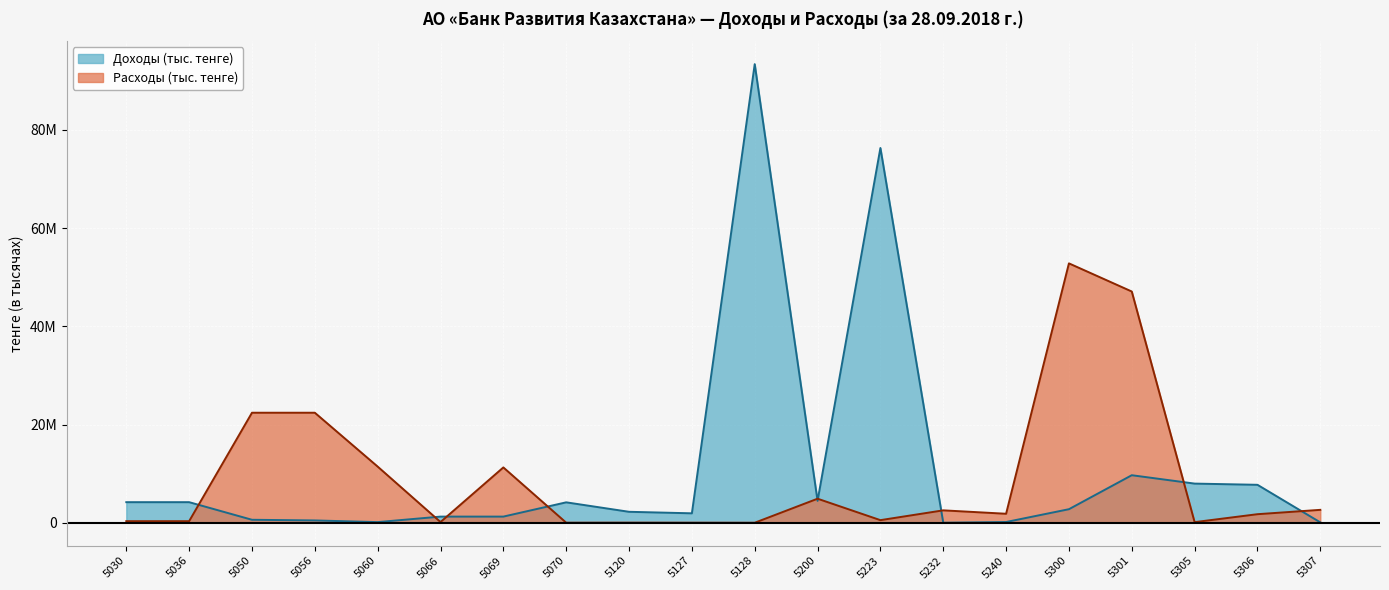

True or false: Расходы (тыс. тенге) and Доходы (тыс. тенге) cross at least once.

True